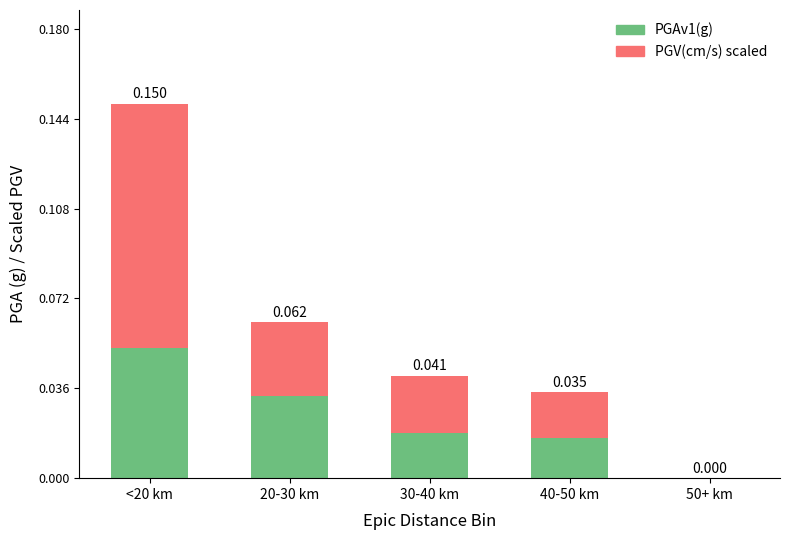

True or false: PGAv1(g) has a value of 0.0 at 20-30 km.

True